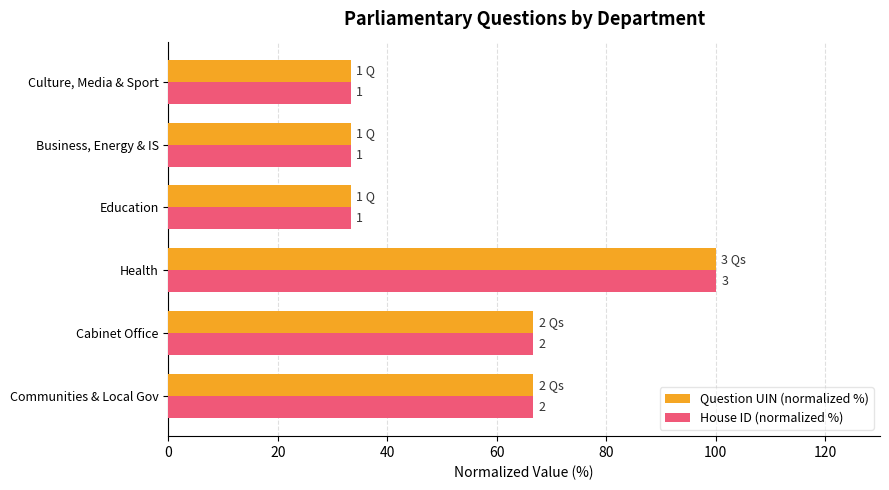

List the series in order of their peak value, lowest first.

Question UIN (normalized %), House ID (normalized %)